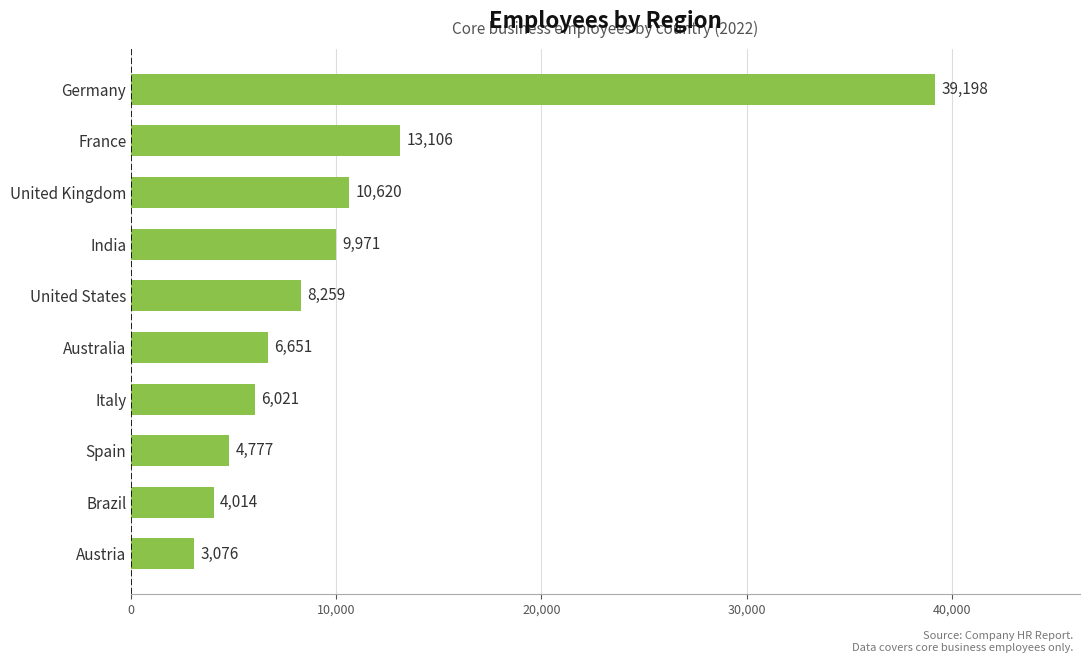

Read the value at Brazil.

4014